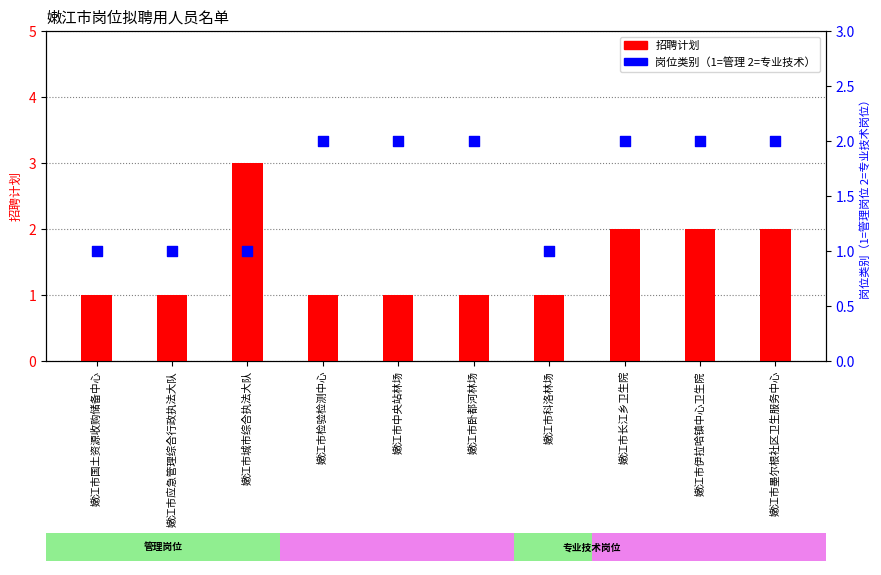

At how many categories does at least one series exceed 1?

7